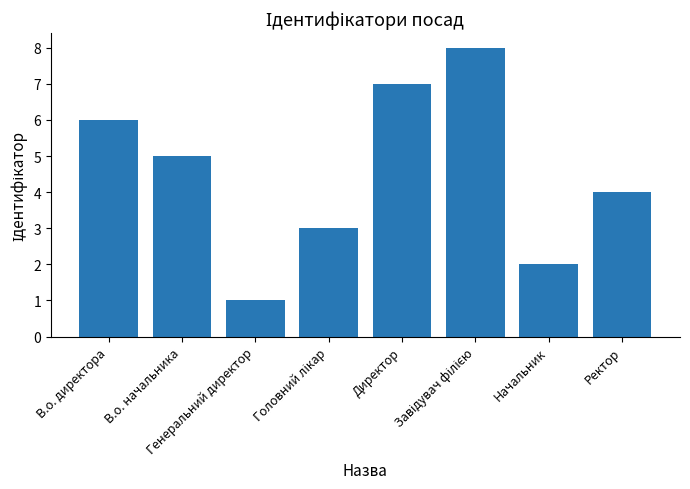

What is the difference between the maximum and minimum values?

7